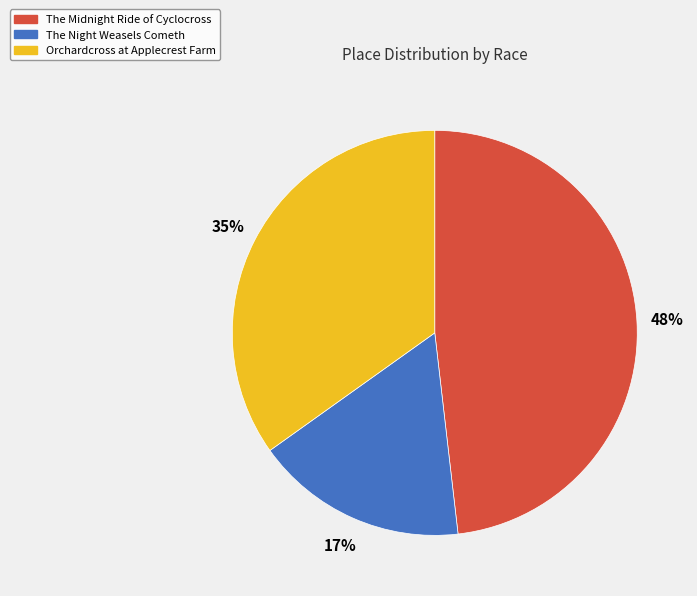

To the nearest percent, what percentage of the pie is The Midnight Ride of Cyclocross?

48%